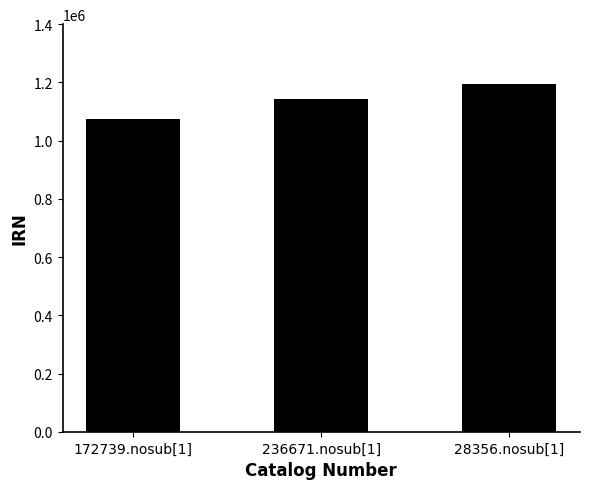

What is the maximum value shown in the chart?

1193516